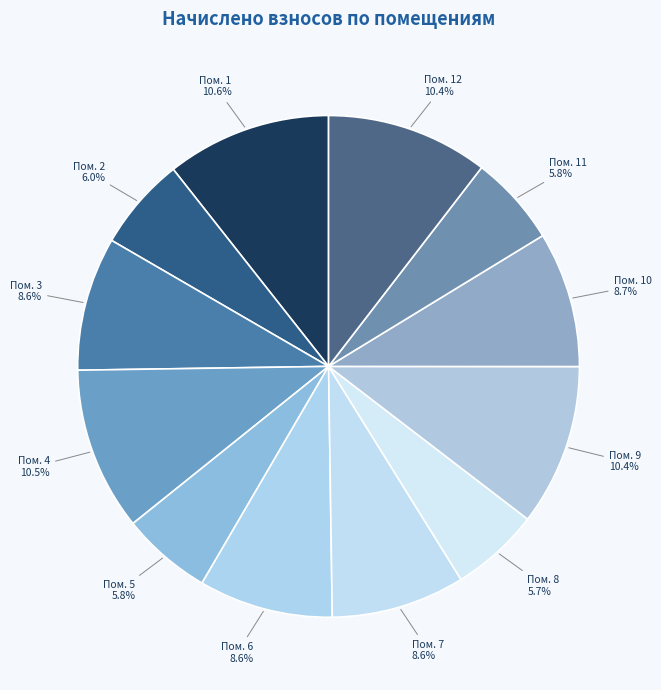

How many segments does this pie chart have?

12